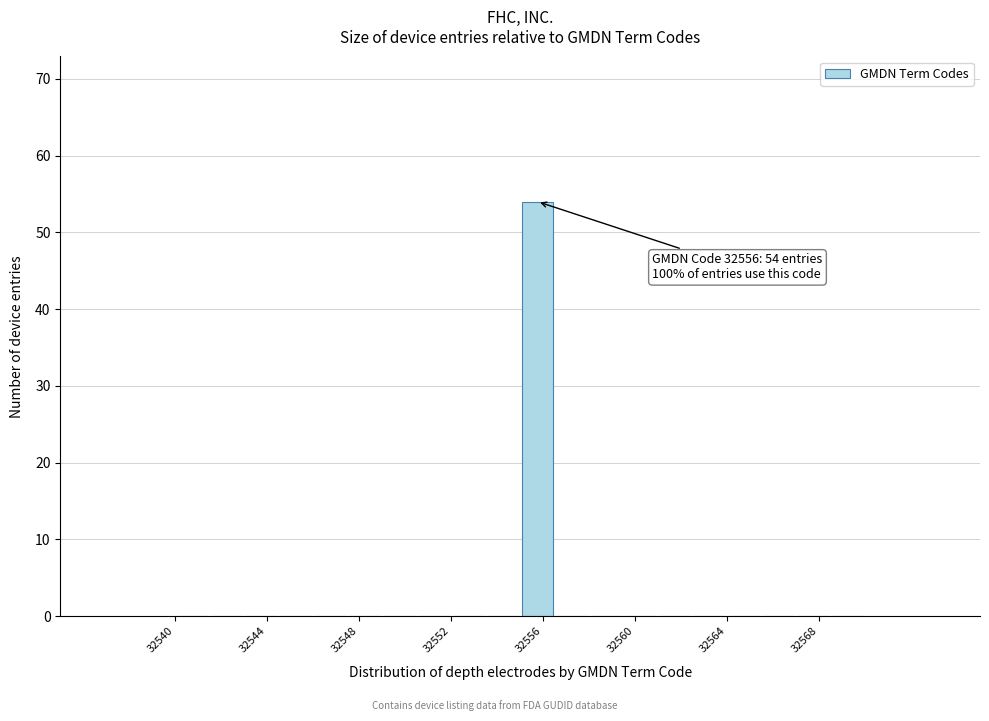

Around what value on the x-axis is the tallest bar? Give the approximate position of its centre, as read against the axis.

32556.0